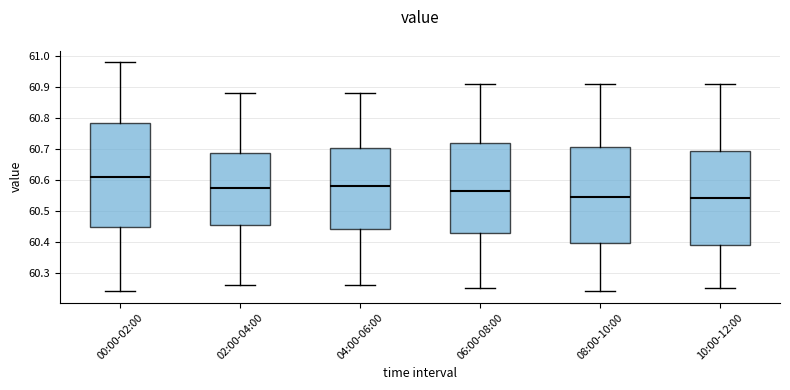

Where does the lower whisker of the box for 06:00-08:00 end on the y-axis? The values are not printed on the chart, so give them approximately, as read against the axis.

60.25